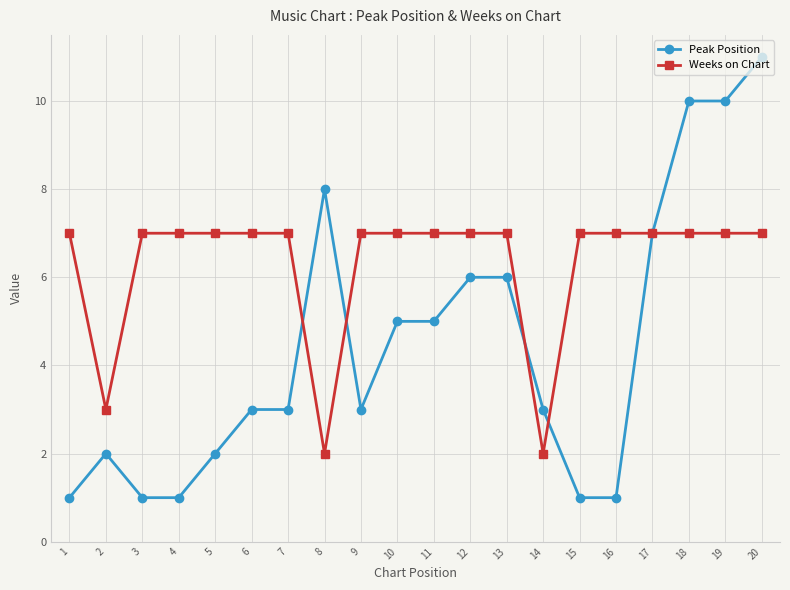

What is the minimum value for Peak Position?

1